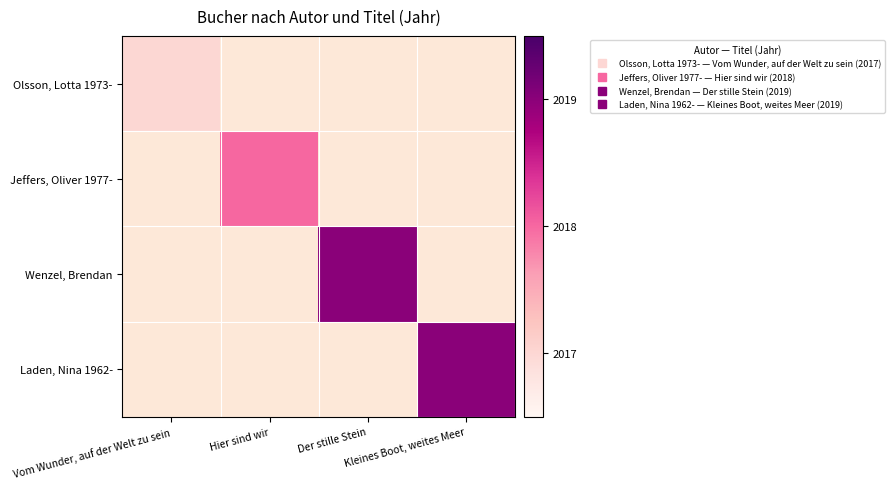

At which category does the chart reach its peak across all series?

Der stille Stein